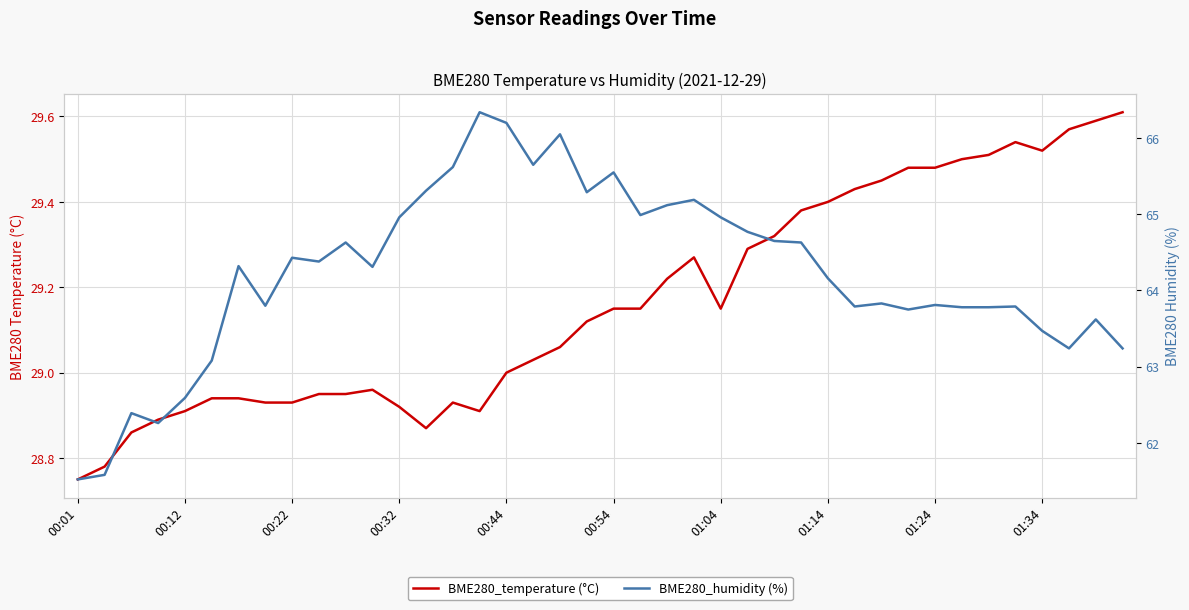

True or false: BME280_temperature (°C) and BME280_humidity (%) intersect in this chart.

False